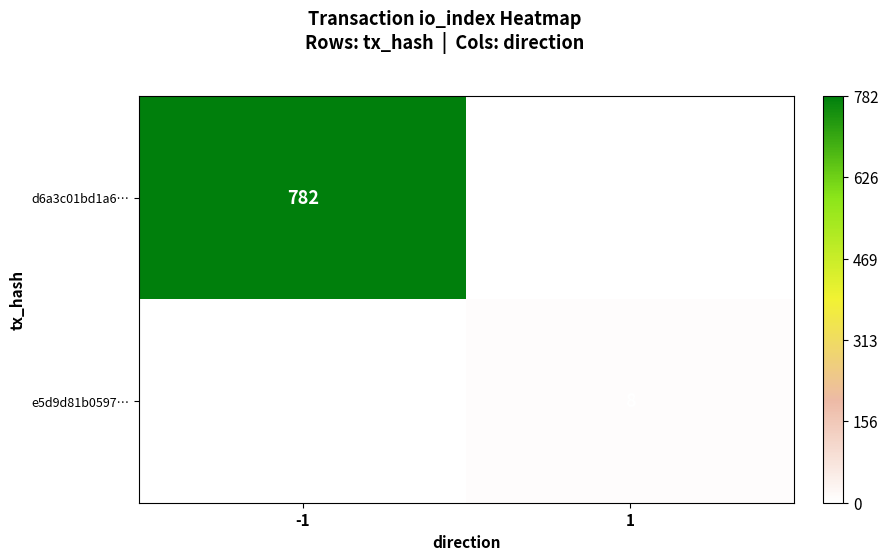

The value of d6a3c01bd1a6… at -1 is 291. True or false?

False